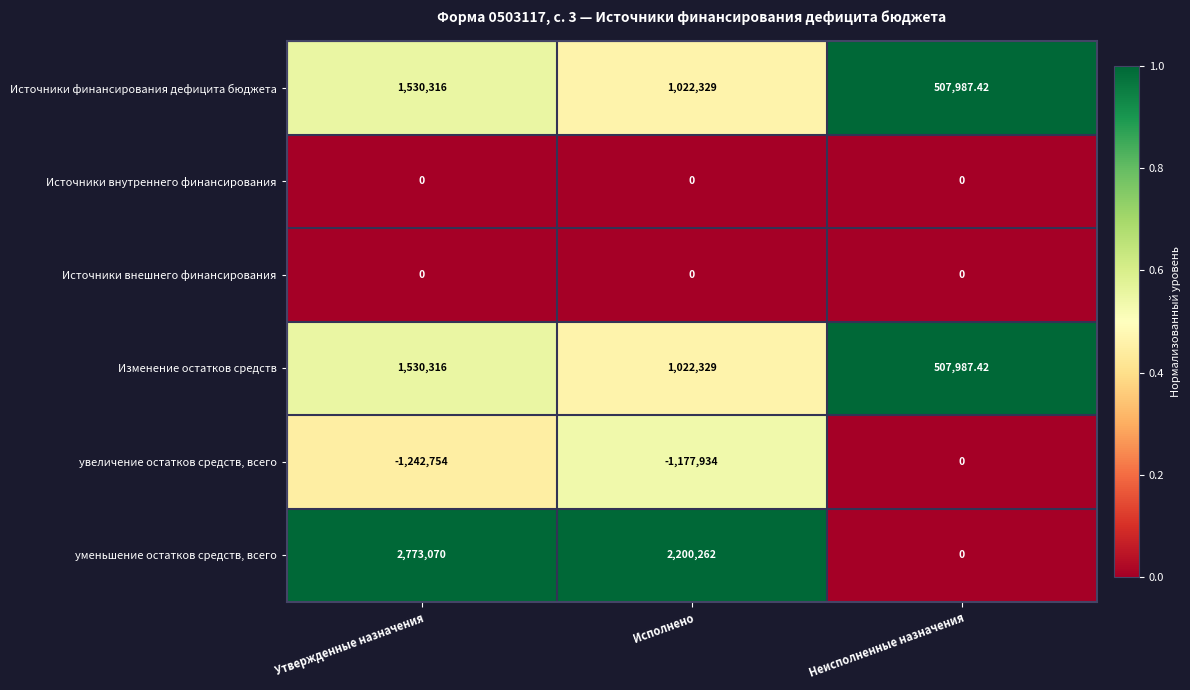

Which series has the largest total across all categories?

уменьшение остатков средств, всего